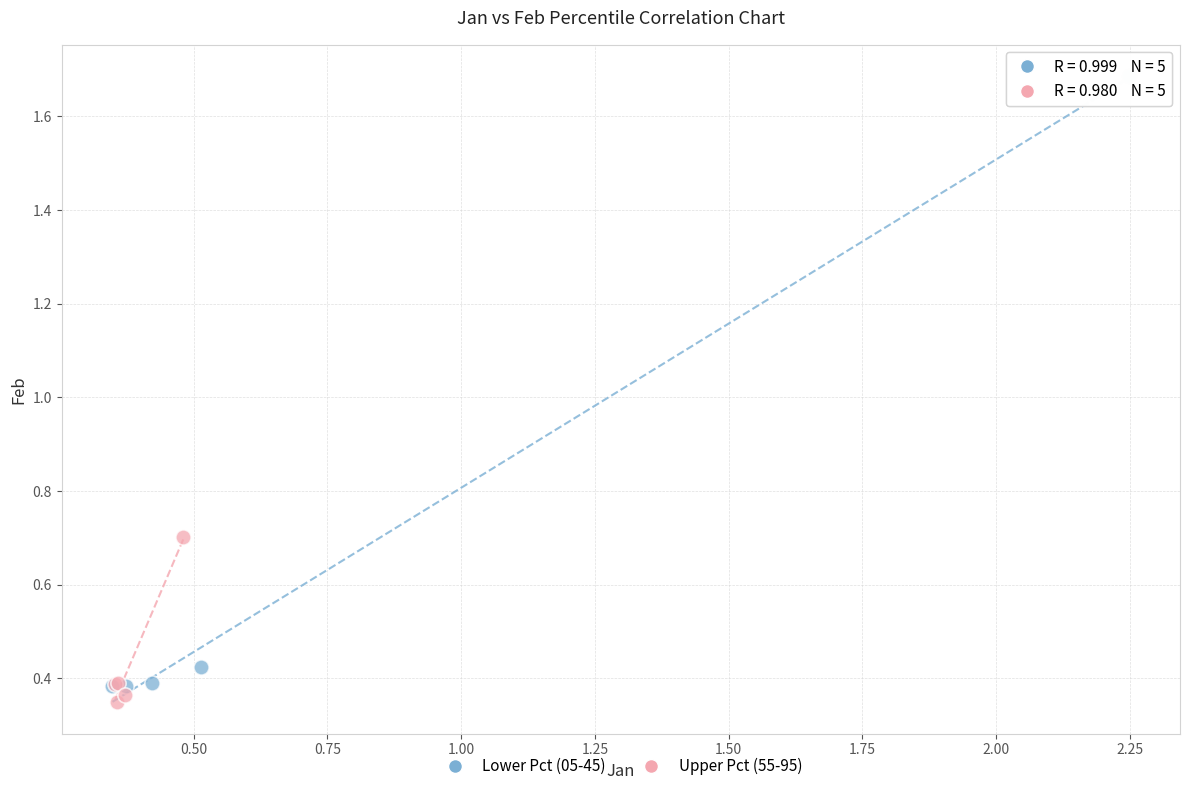

Which series has the widest spread of Y values?

Lower Pct (05-45)